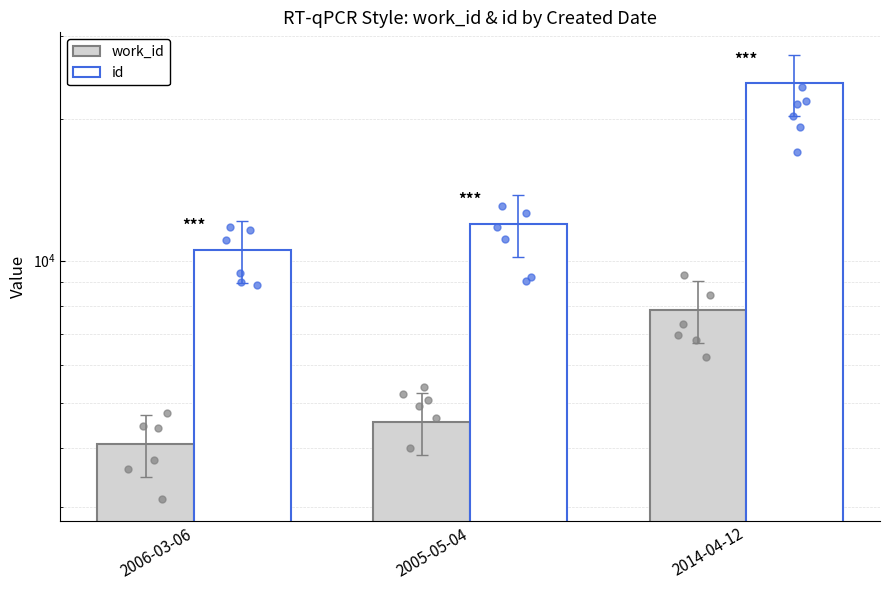

Is the value of work_id at 2014-04-12 greater than the value of id at 2014-04-12?

No